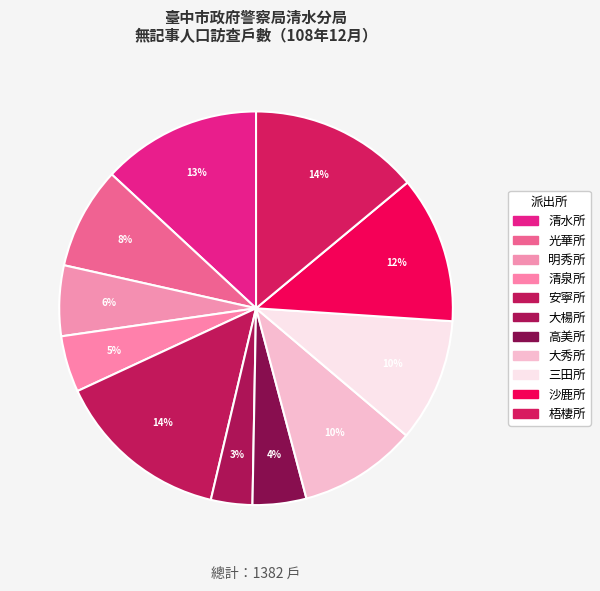

Rank the categories by value from lowest to highest.

大楊所, 高美所, 清泉所, 明秀所, 光華所, 大秀所, 三田所, 沙鹿所, 清水所, 梧棲所, 安寧所